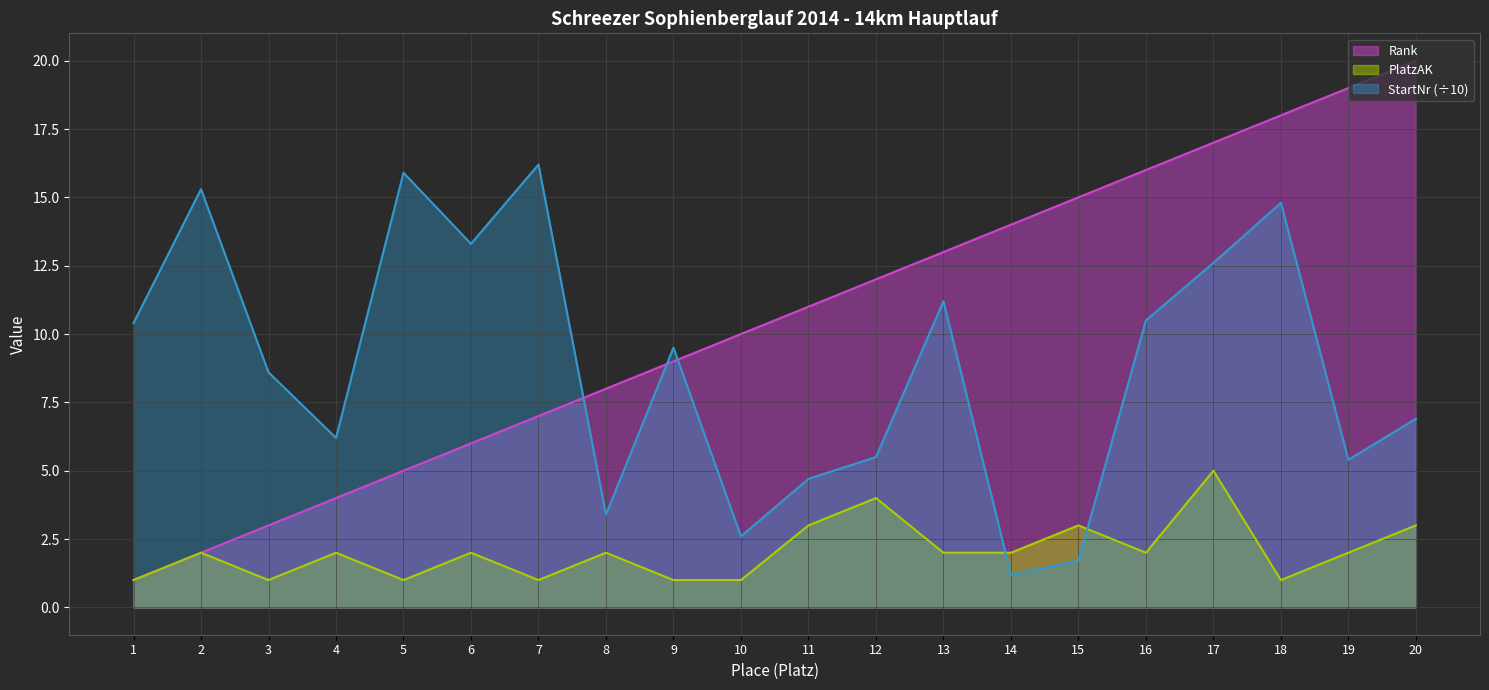

What is the value of the StartNr point at the 10th from the left?

2.6